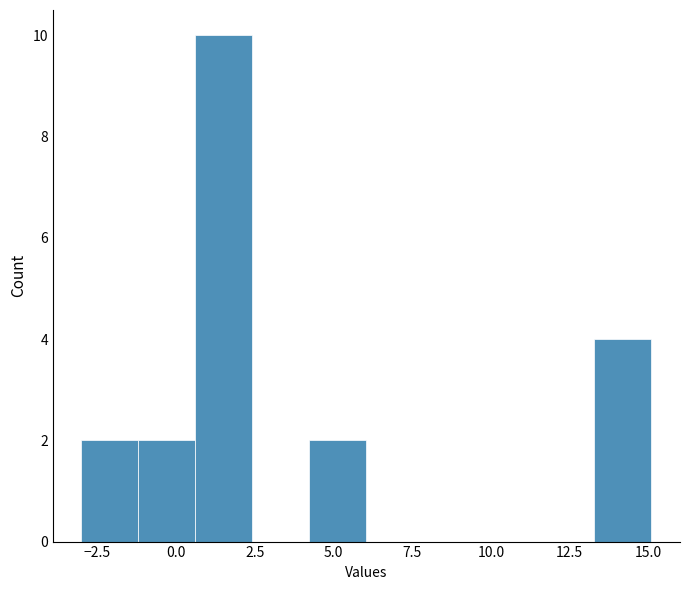

Around what value on the x-axis is the tallest bar? Give the approximate position of its centre, as read against the axis.

1.5